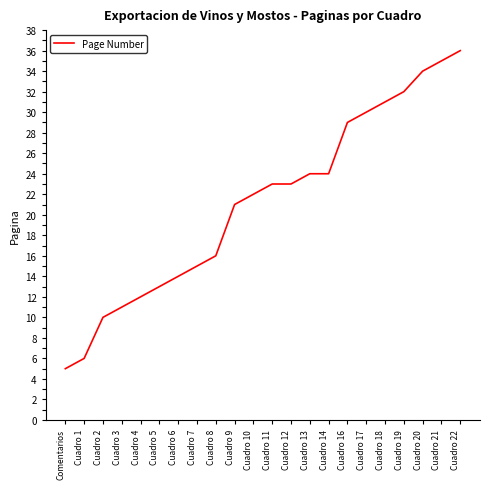

Reading left to right, extract all data points from this chart.

5	6	10	11	12	13	14	15	16	21	22	23	23	24	24	29	30	31	32	34	35	36